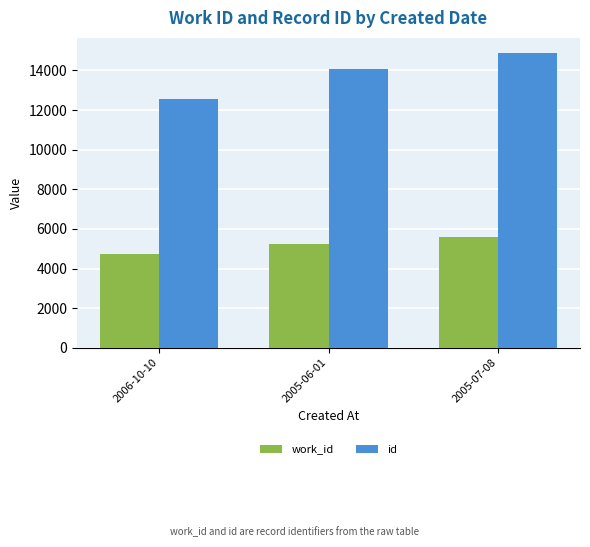

Is the value of id at 2005-07-08 greater than the value of work_id at 2005-07-08?

Yes